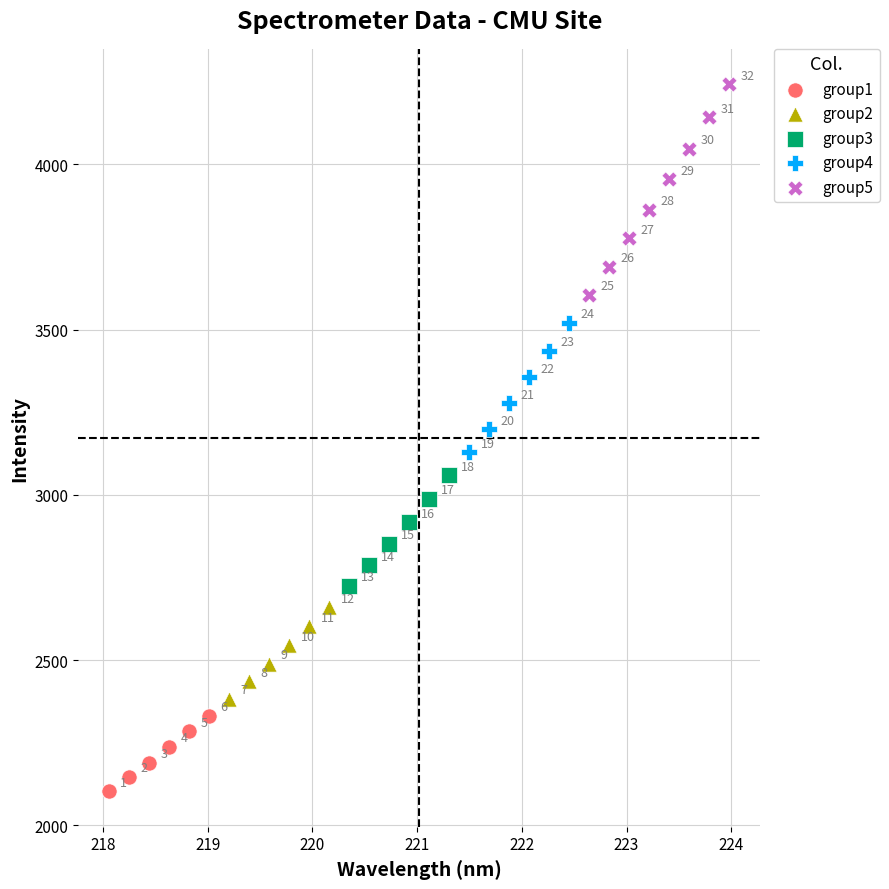

Which series contains the lowest Y value?

group1